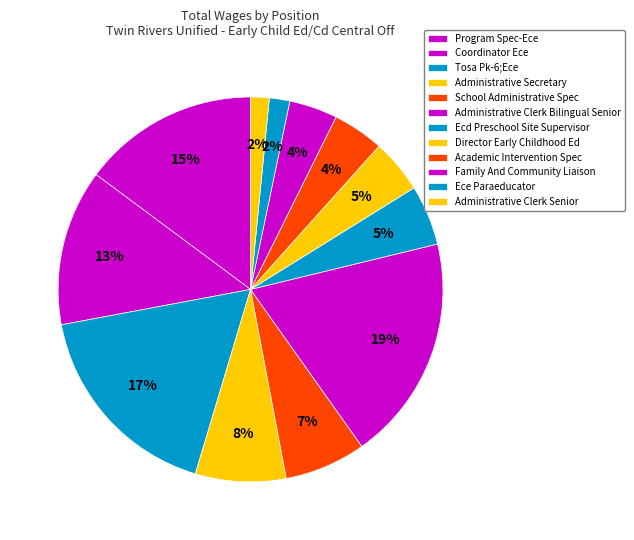

What percentage do Academic Intervention Spec and School Administrative Spec together represent?

11.1%